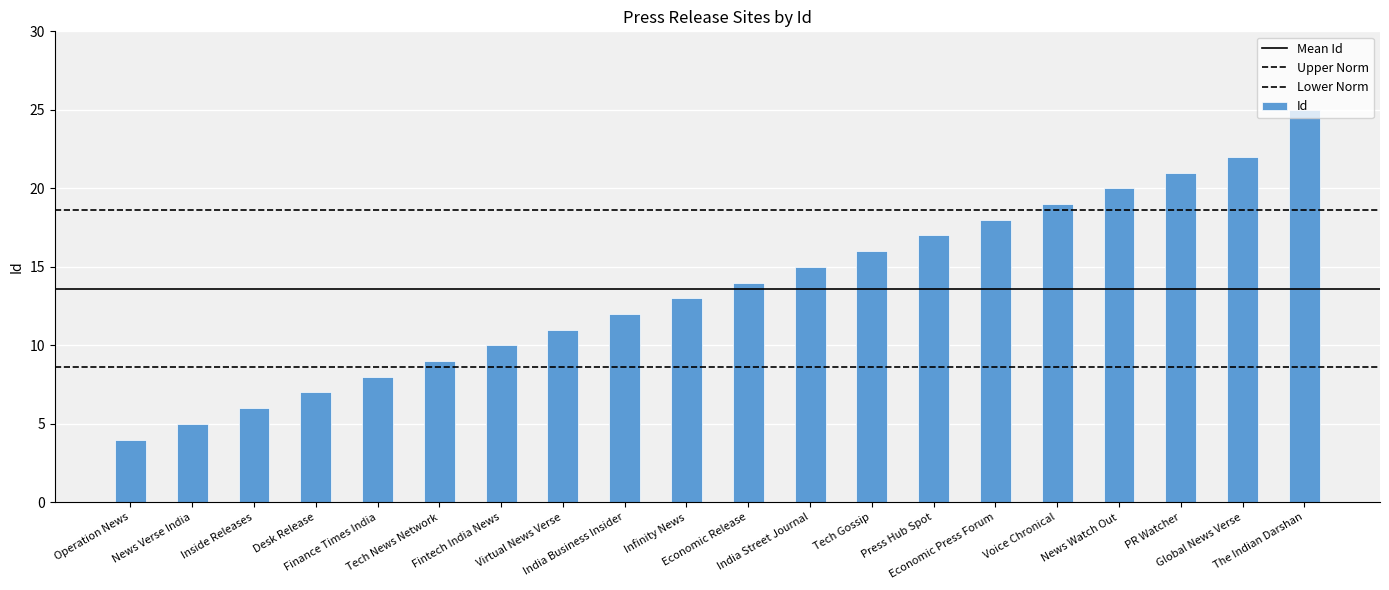

What is the value of the 4th bar from the left?

7